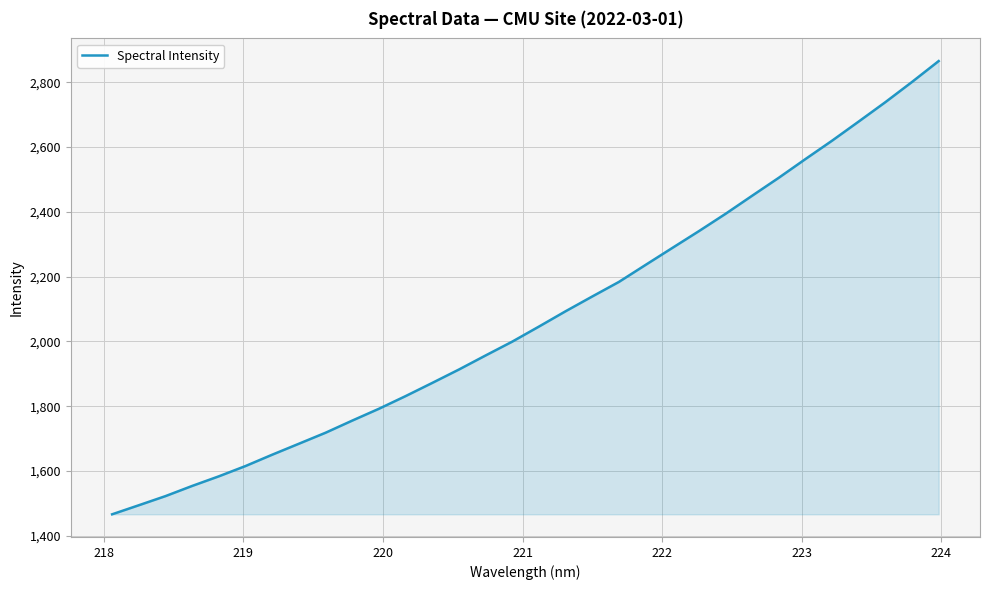

What is the greatest value displayed?

2865.7